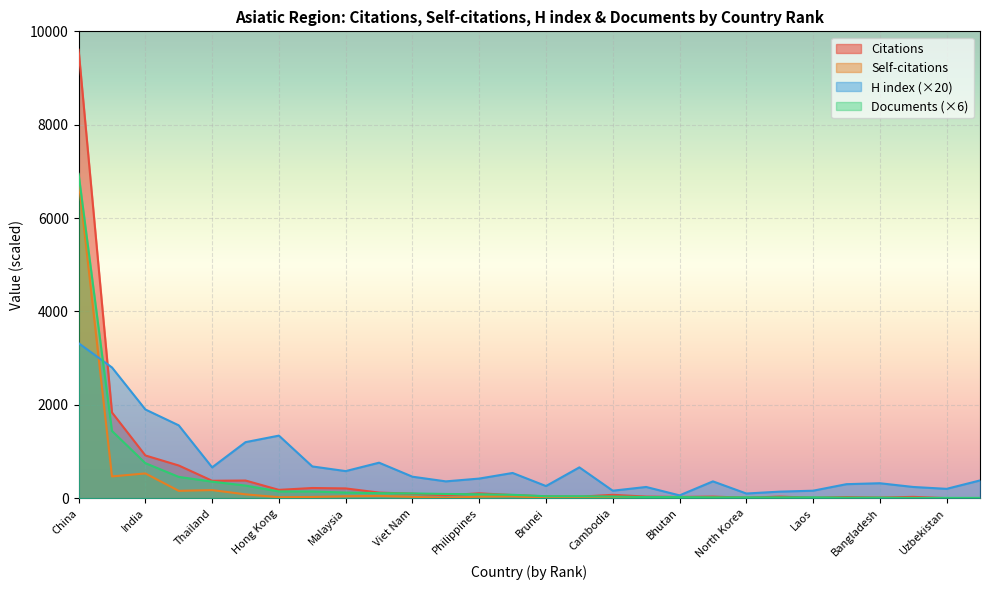

Reading left to right, list all the values displayed in this chart.

Citations: 9606	1836	915	700	373	378	178	218	209	120	96	63	104	67	39	32	72	34	27	34	10	34	9	24	12	28	1	3
Self-citations: 6822	466	530	157	173	82	21	26	41	49	29	6	34	41	6	11	15	4	5	14	4	3	2	1	6	2	1	0
H index: 3320	2800	1900	1560	660	1200	1340	680	580	760	460	360	420	540	260	660	160	240	60	360	100	140	160	300	320	240	200	380
Documents: 6948	1440	750	456	354	270	144	144	120	108	102	90	84	72	42	42	36	24	24	18	18	18	18	12	12	6	6	6